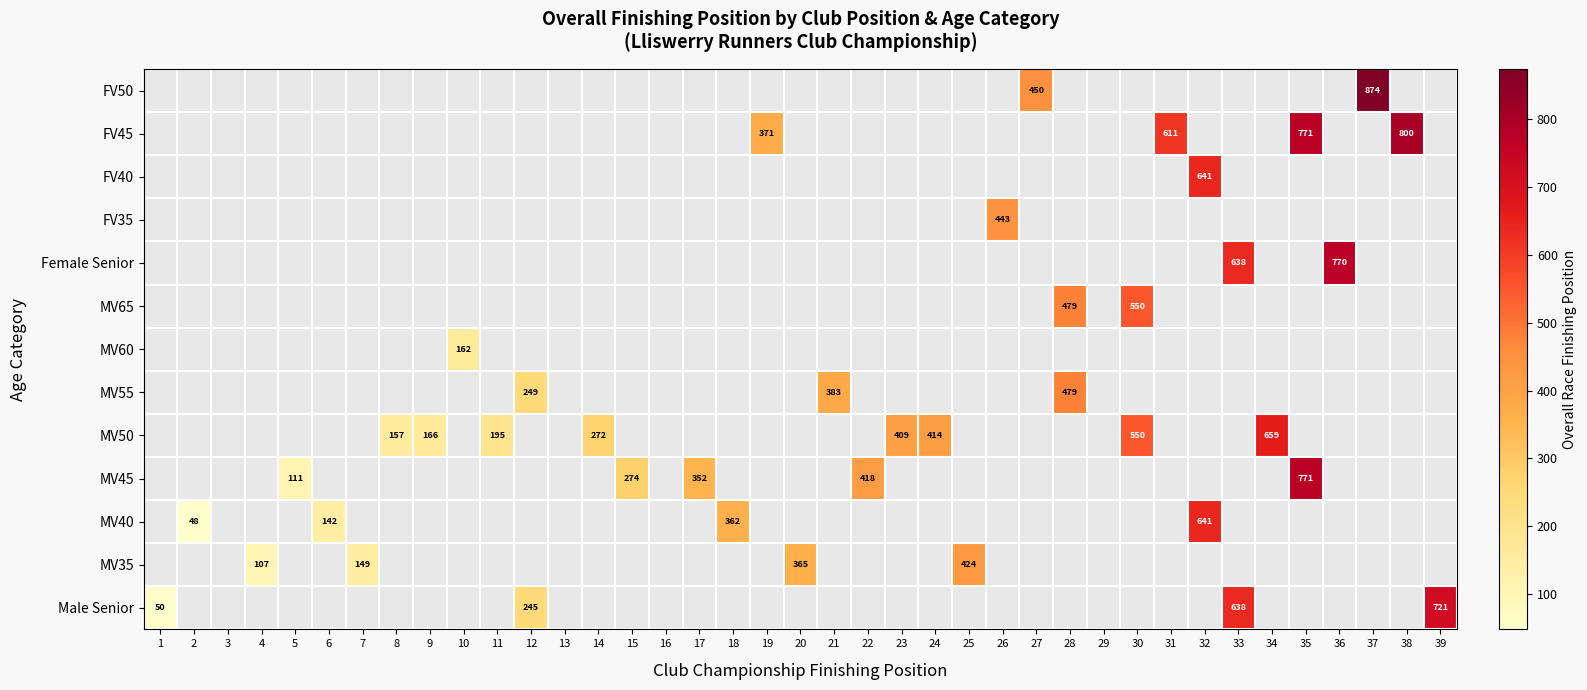

Is it true that FV50 equals 590 at 37?

False